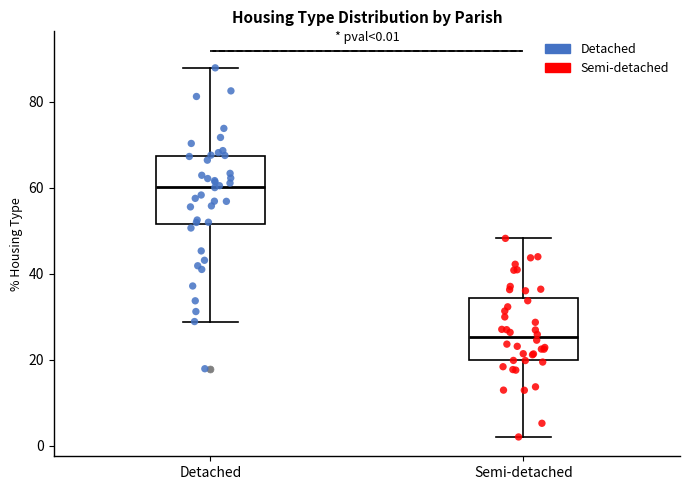

Which box has the highest median line?

Detached